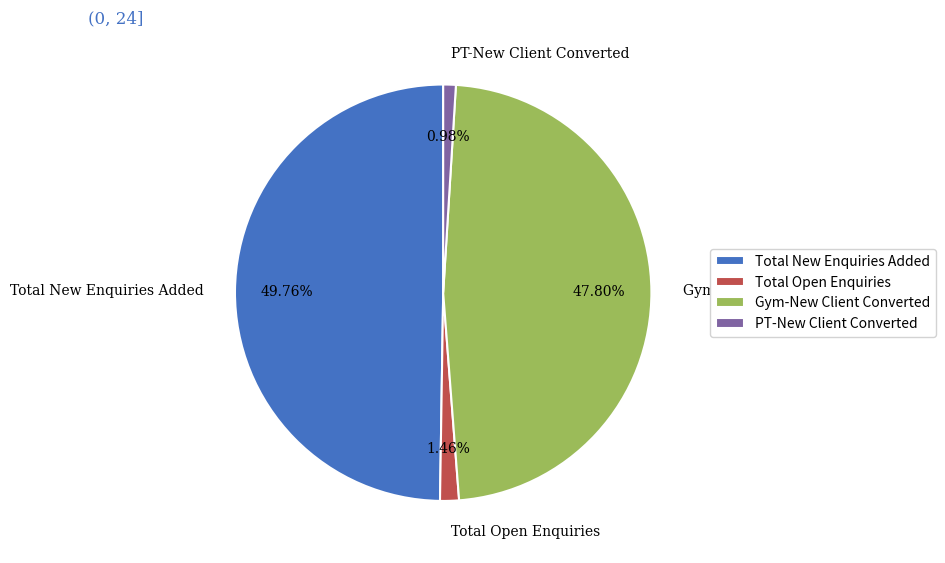

What is the largest slice in the pie chart?

Total New Enquiries Added